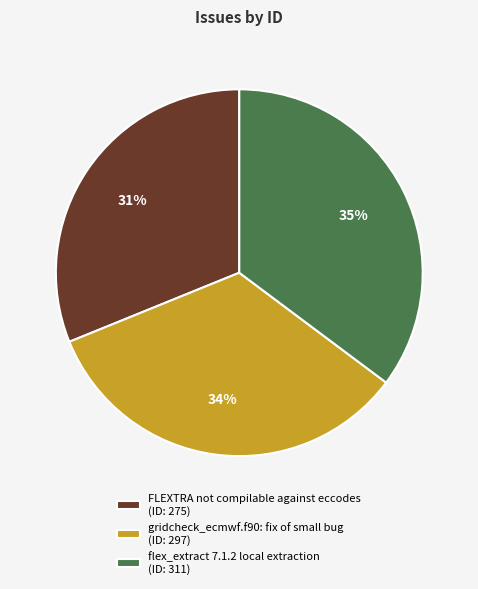

Rank the categories by value from highest to lowest.

flex_extract 7.1.2 local extraction, gridcheck_ecmwf.f90: fix of small bug, FLEXTRA not compilable against eccodes